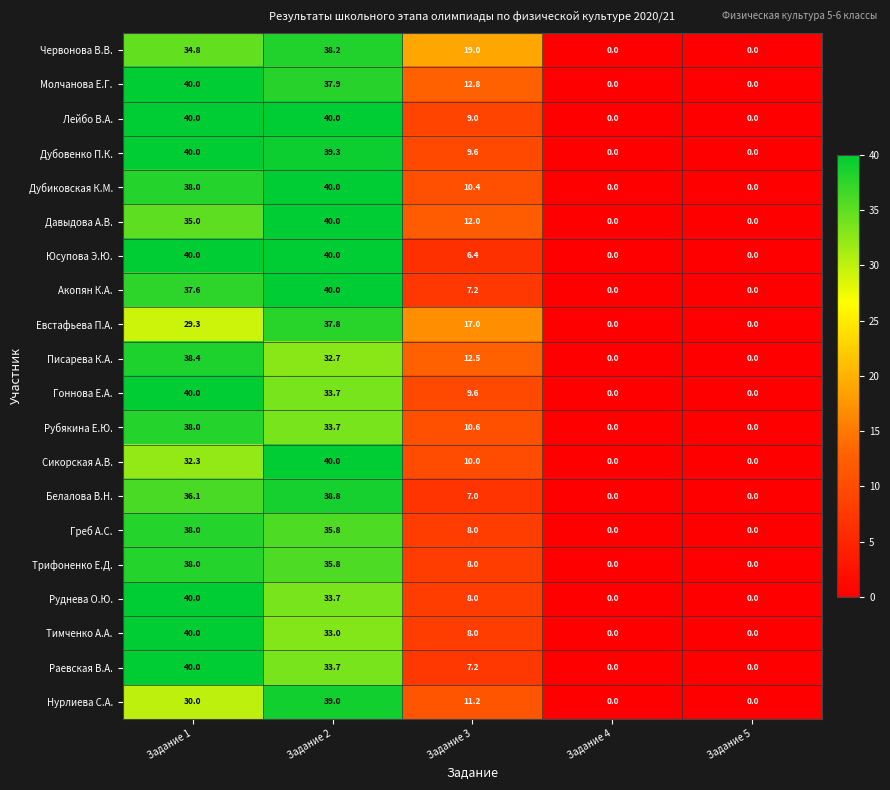

What is the maximum value shown in the chart?

40.0